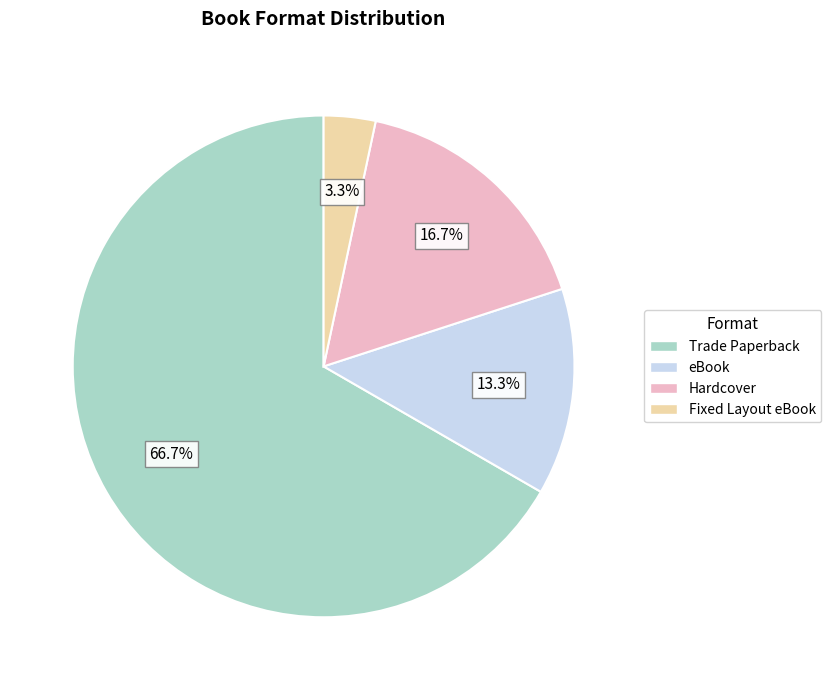

True or false: Trade Paperback accounts for 67% of the total.

True